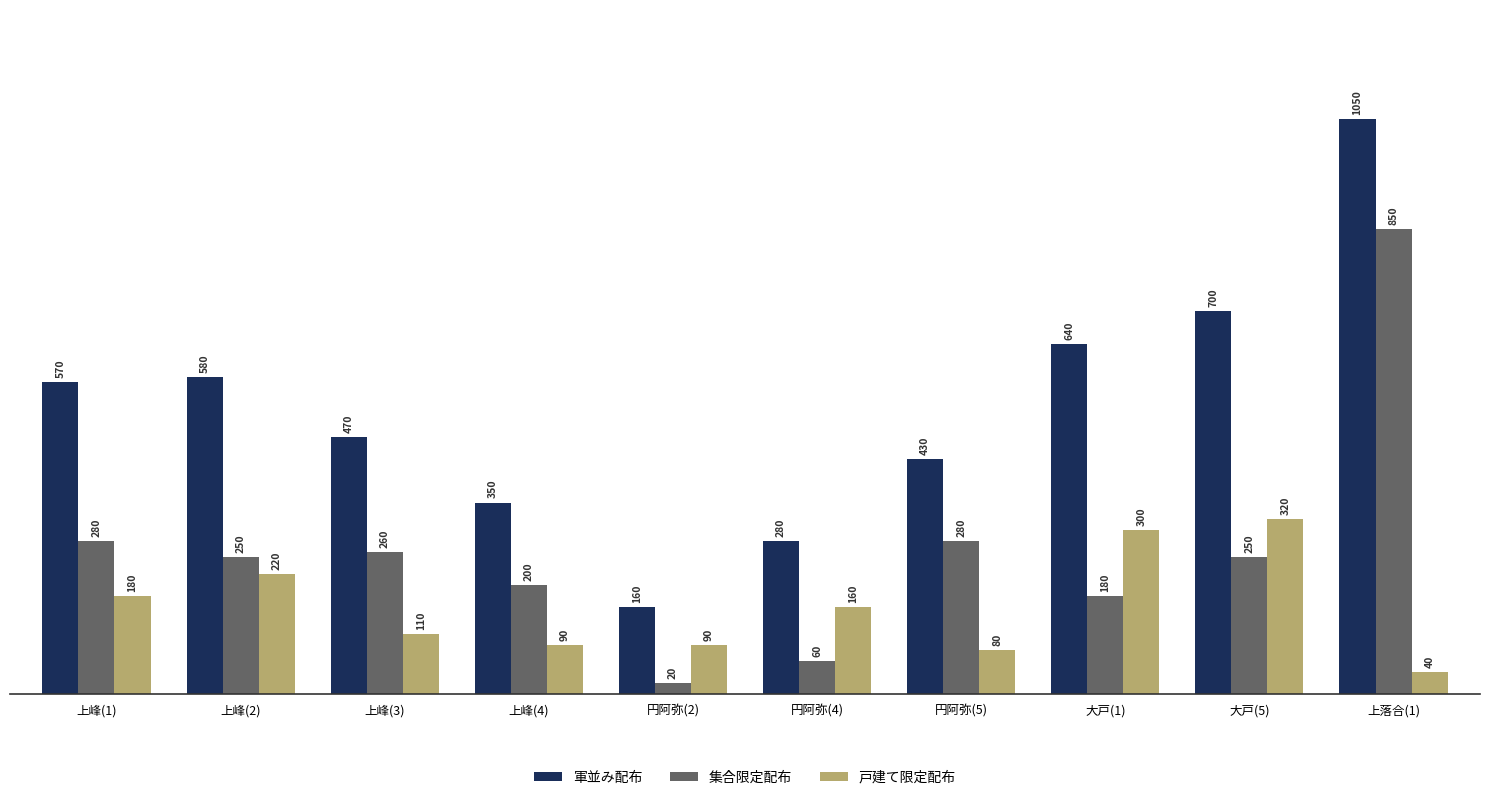

At how many categories does at least one series exceed 449?

6